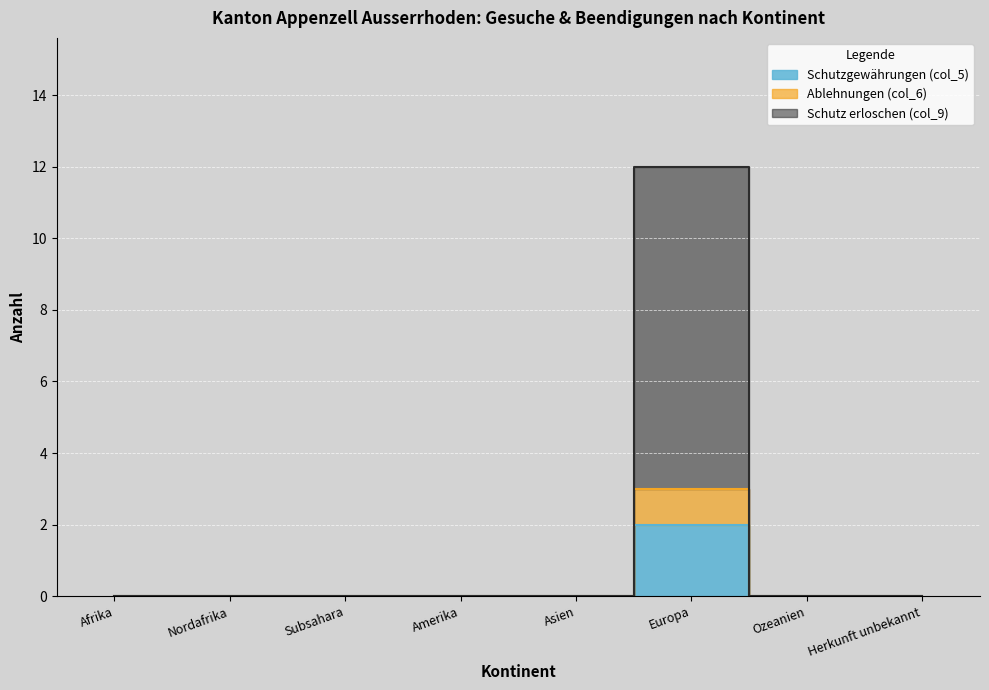

At how many categories does at least one series exceed 0?

1